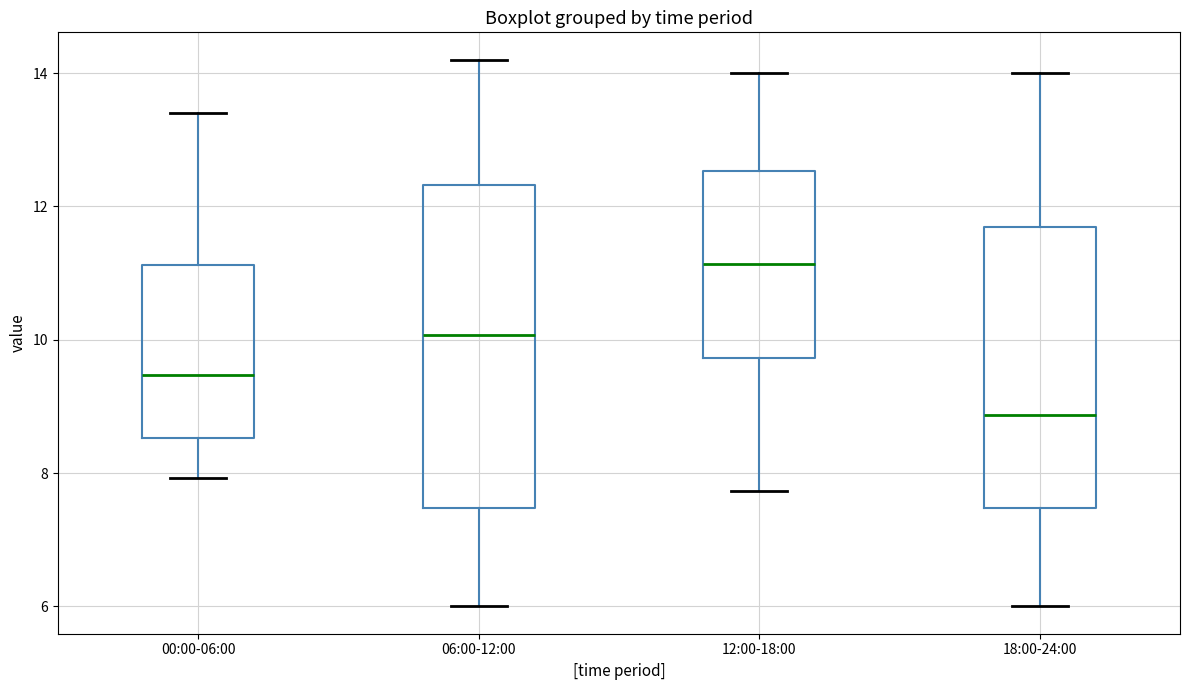

Reading left to right, read every box against the y-axis: the position of its median line, the range the box covers, and the ends of its whiskers. The values are not printed on the chart, so give them approximately, as read against the axis.

00:00-06:00: median 9.4, box 8.6 to 11.2, whiskers 8.0 to 13.4
06:00-12:00: median 10.0, box 7.4 to 12.4, whiskers 6.0 to 14.2
12:00-18:00: median 11.2, box 9.8 to 12.6, whiskers 7.8 to 14.0
18:00-24:00: median 8.8, box 7.4 to 11.6, whiskers 6.0 to 14.0